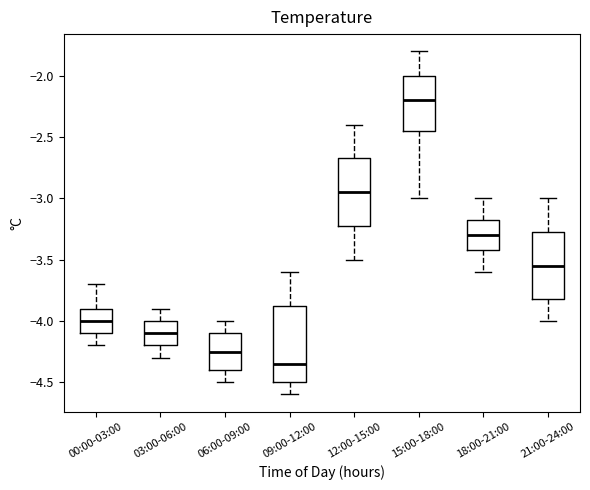

Where does the upper whisker of the box for 18:00-21:00 end on the y-axis? The values are not printed on the chart, so give them approximately, as read against the axis.

-3.00